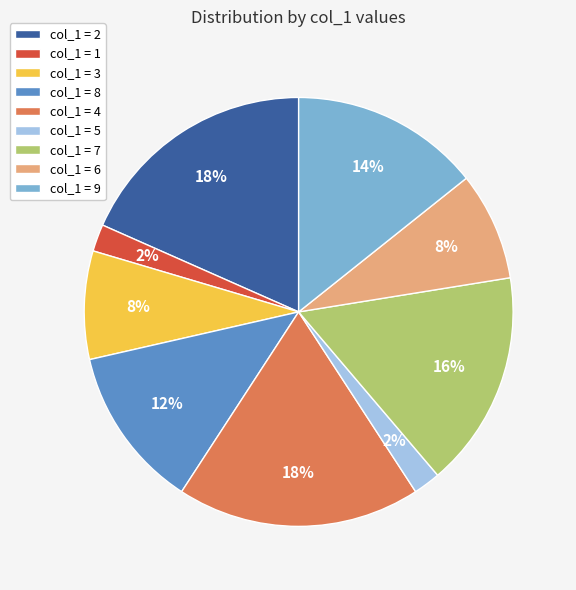

To the nearest percent, what percentage of the pie is col_1 = 3?

8%